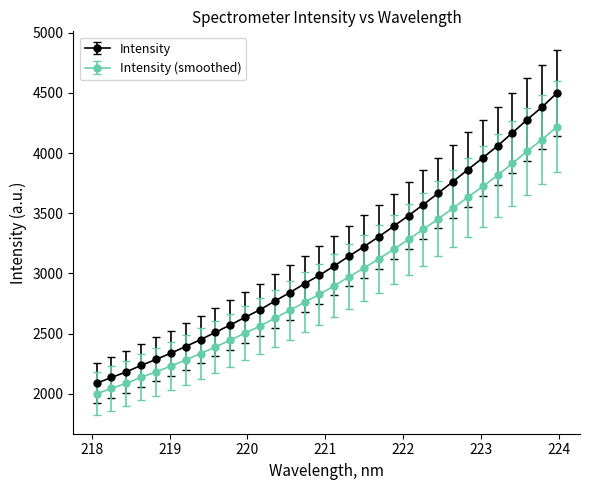

What is the smallest value displayed?

2001.1